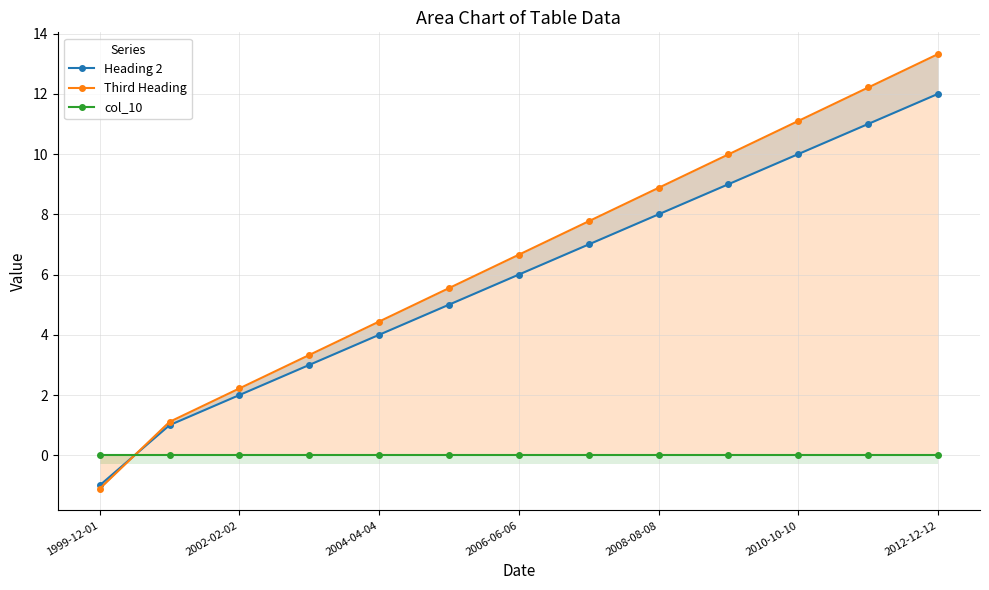

Which series changed the most between 2004-04-04 and 9?

Third Heading